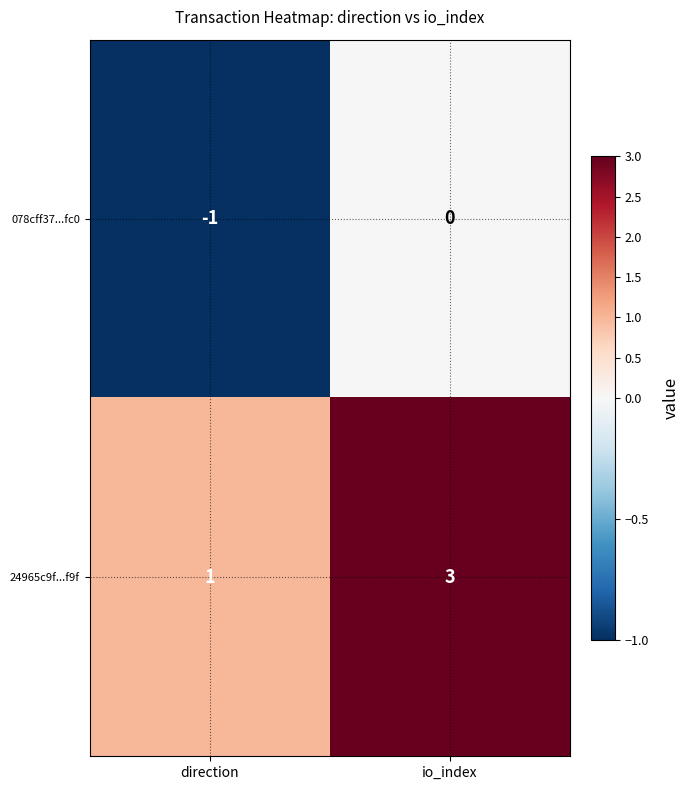

Which category has the highest value across all series?

io_index